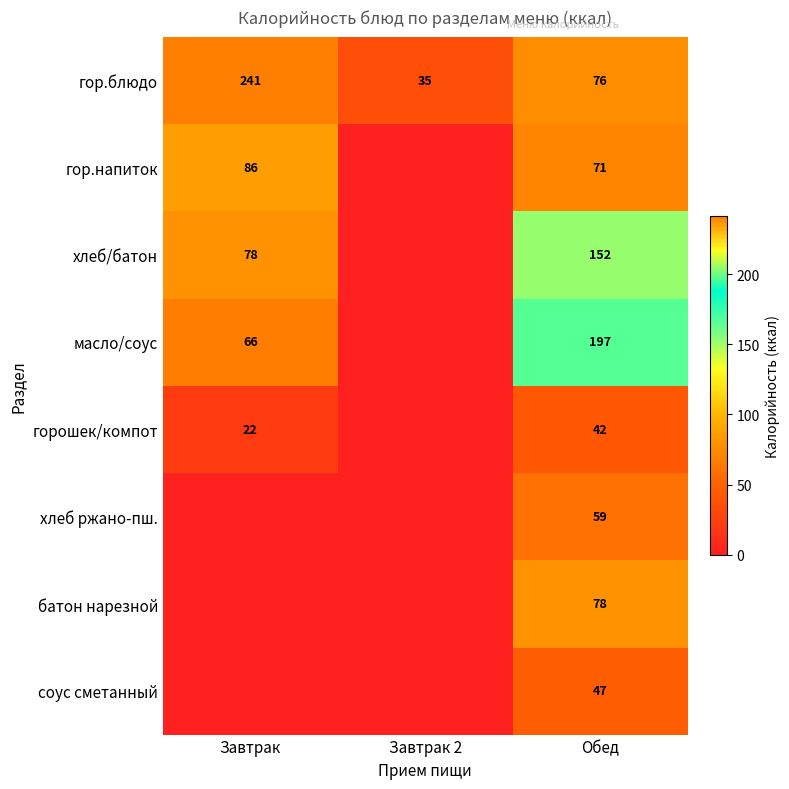

The гор.блюдо series shows 35 at Завтрак 2. True or false?

True